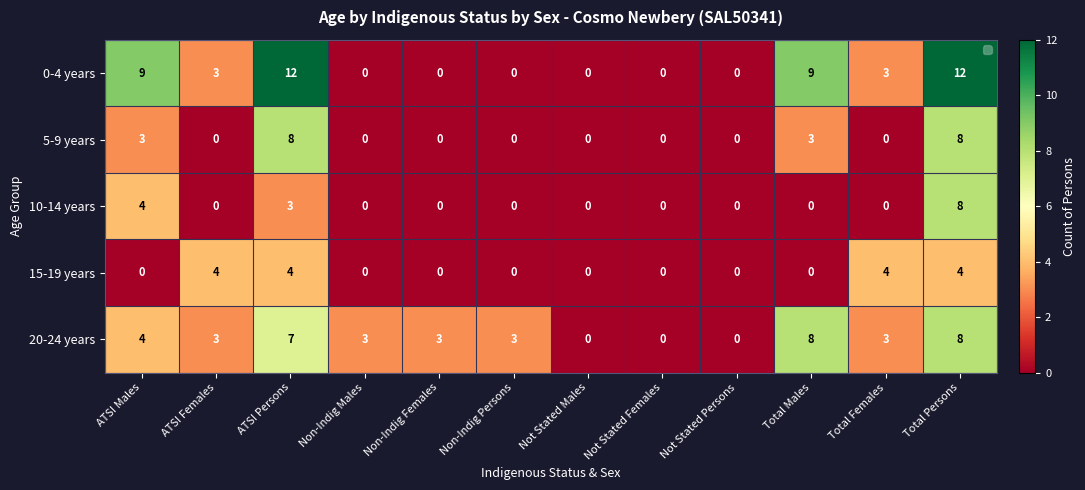

The 15-19 years series shows 1 at Not Stated Females. True or false?

False